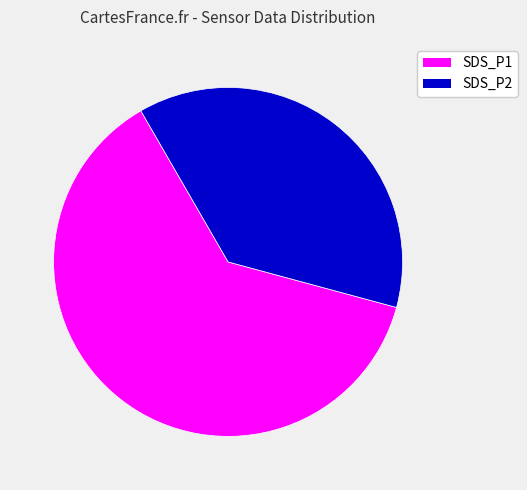

Rank the categories by value from highest to lowest.

SDS_P1, SDS_P2